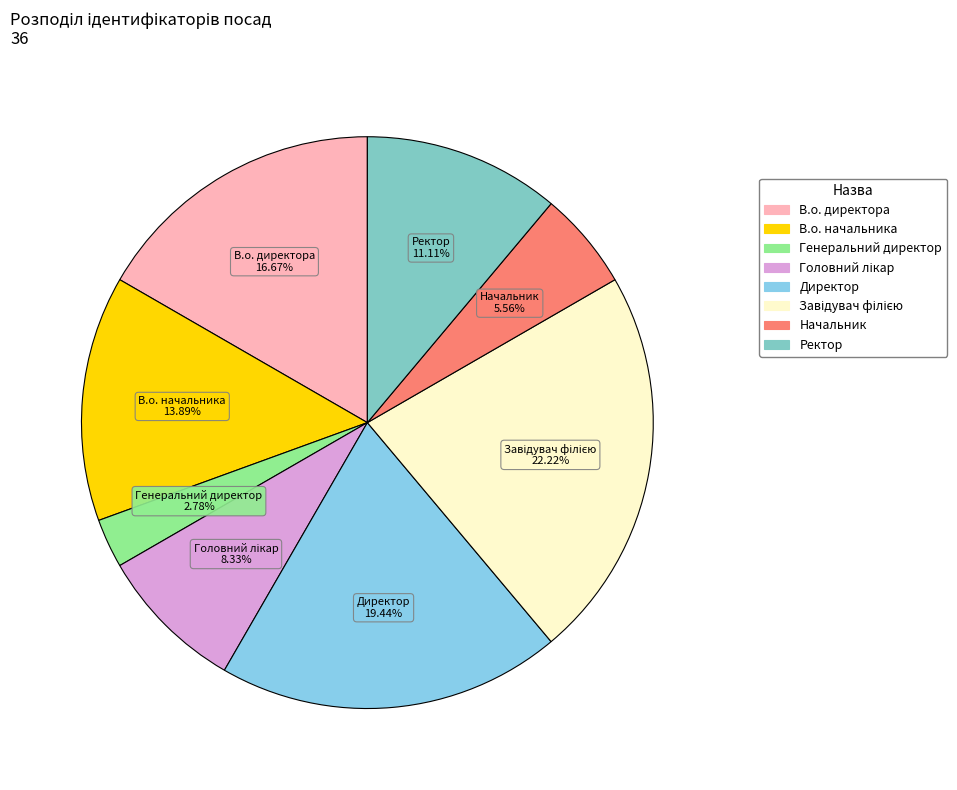

The Ректор slice represents 1% of the pie. True or false?

False